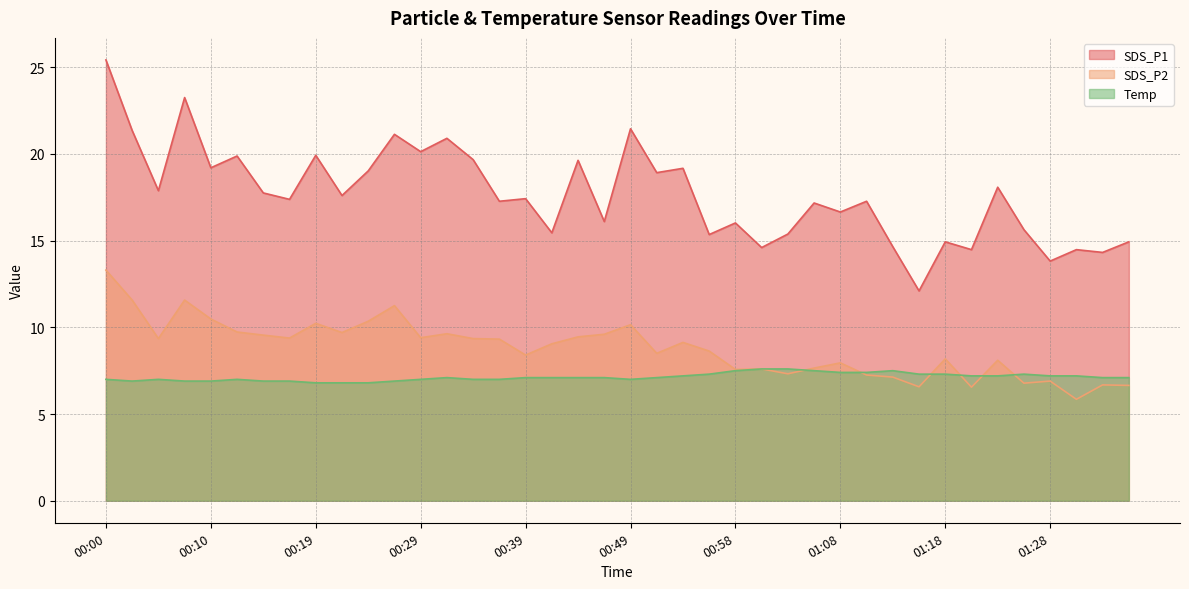

True or false: Temp has a value of 7.2 at 01:28.

True